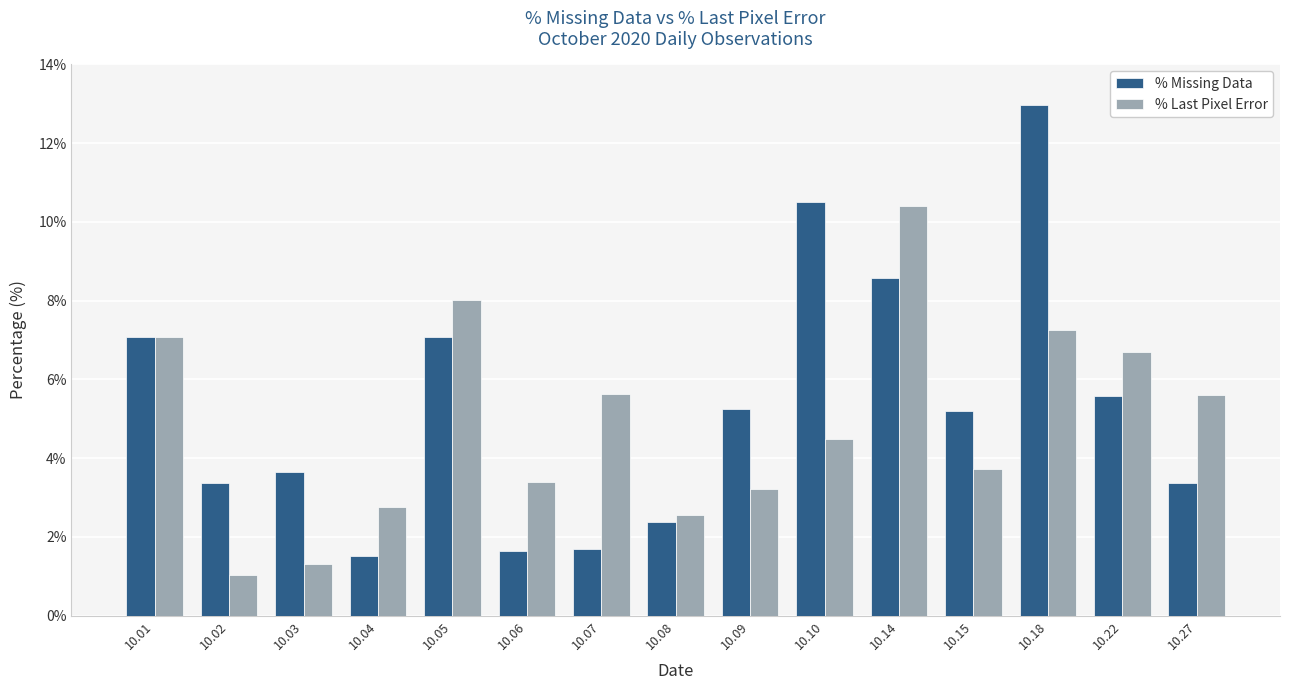

How many % Last Pixel Error values are between 0 and 1?

15